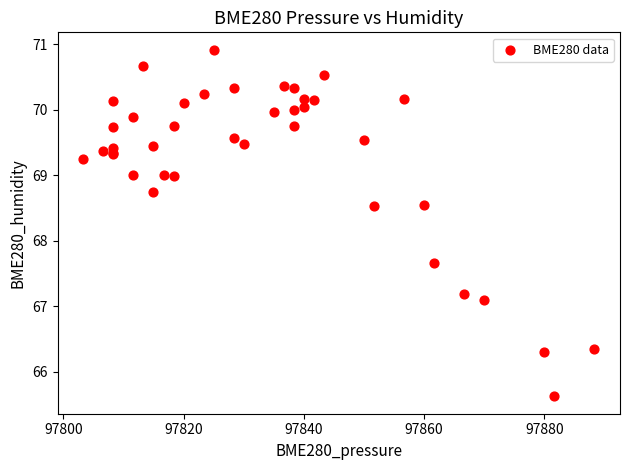

What Y value in the scatter plot is closest to 68?

67.7